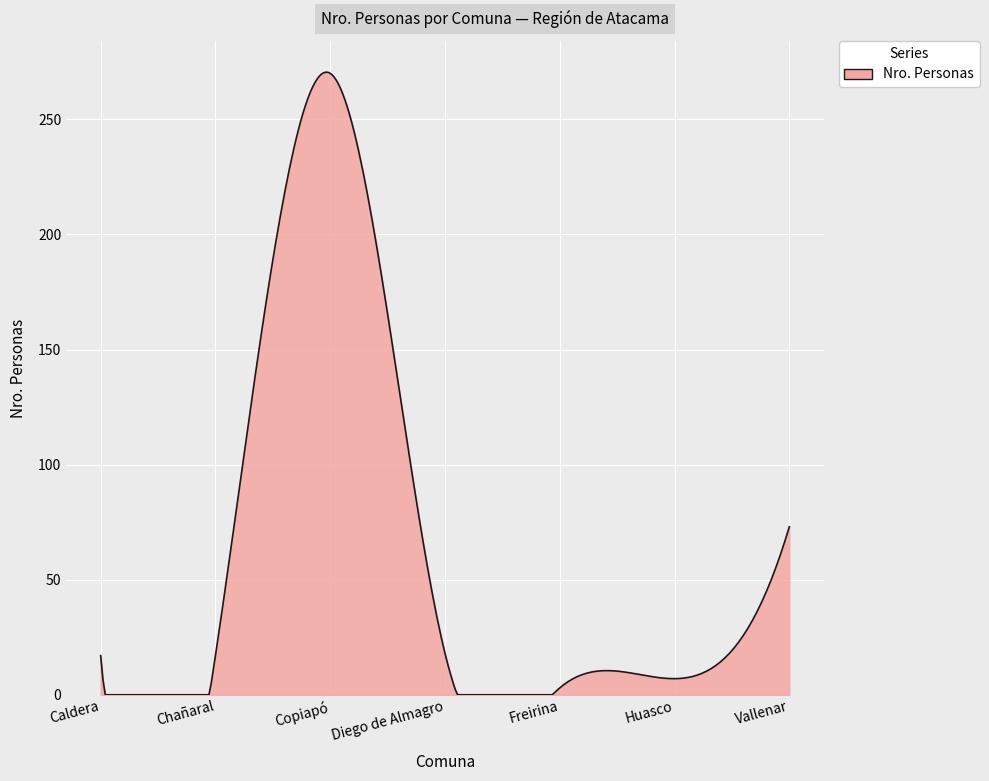

What is the greatest value displayed?

270.5